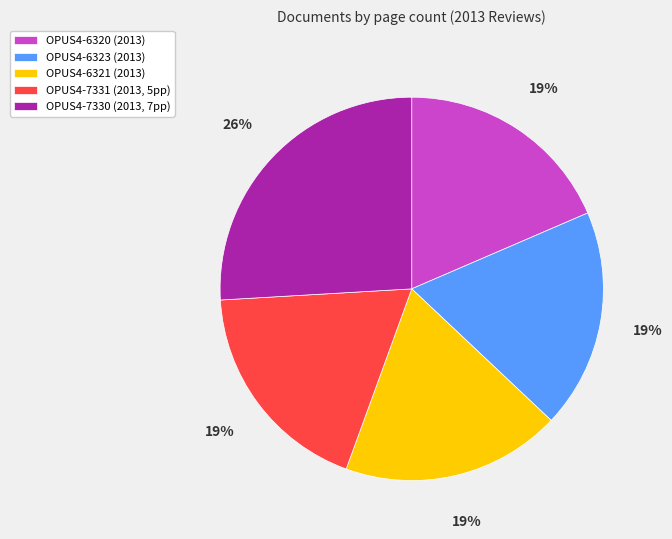

To the nearest percent, what is the average slice percentage?

20%